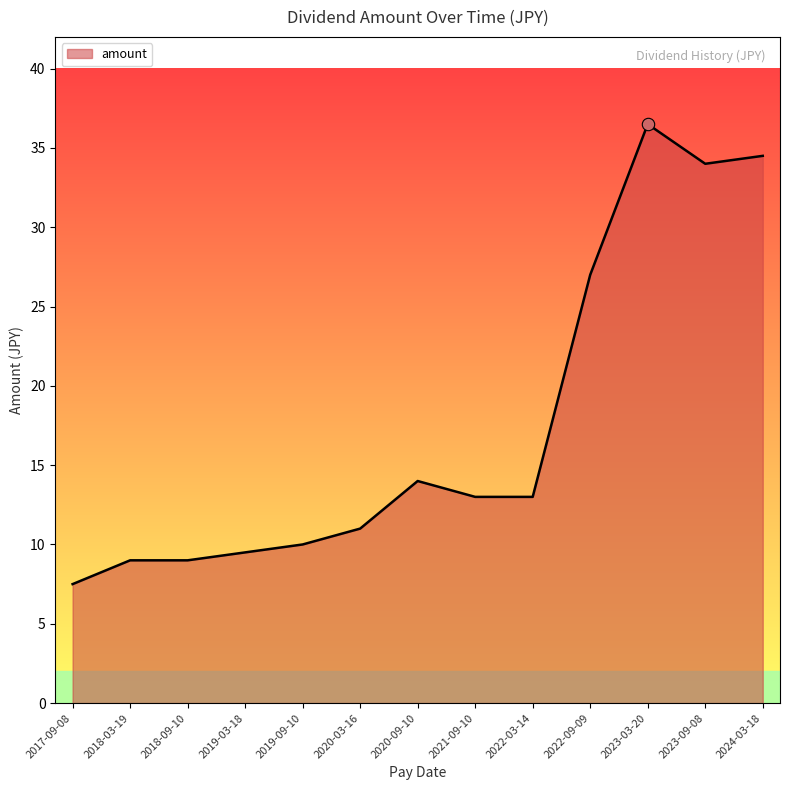

What is the ratio of the value at 2023-03-20 to the value at 2020-09-10?

2.6